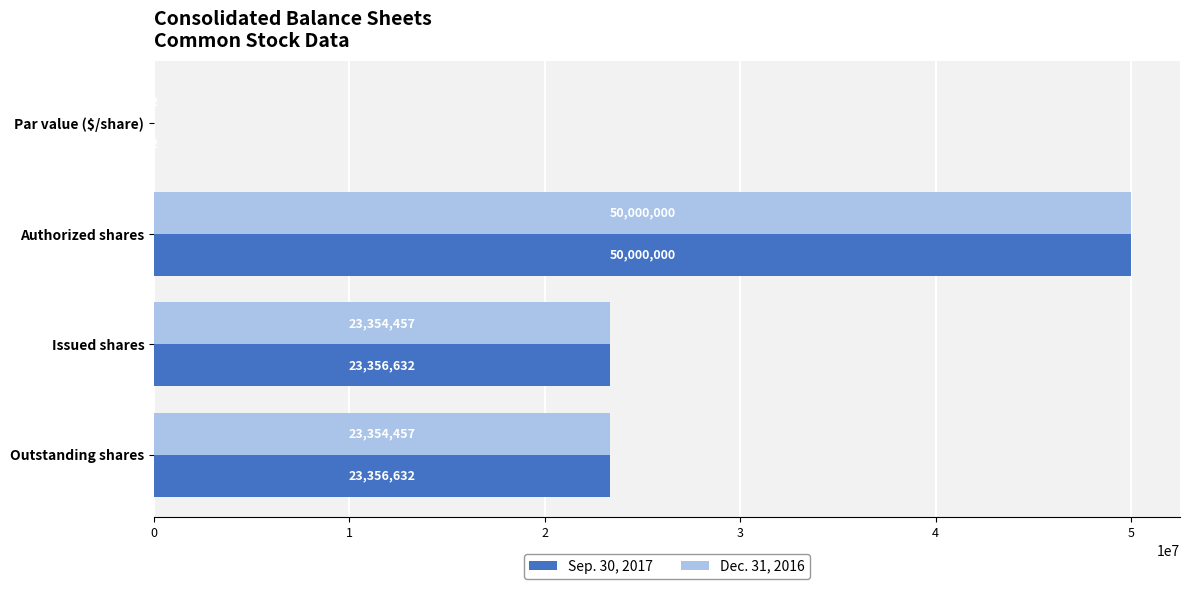

What is the sum of all Dec. 31, 2016 values?

96708916